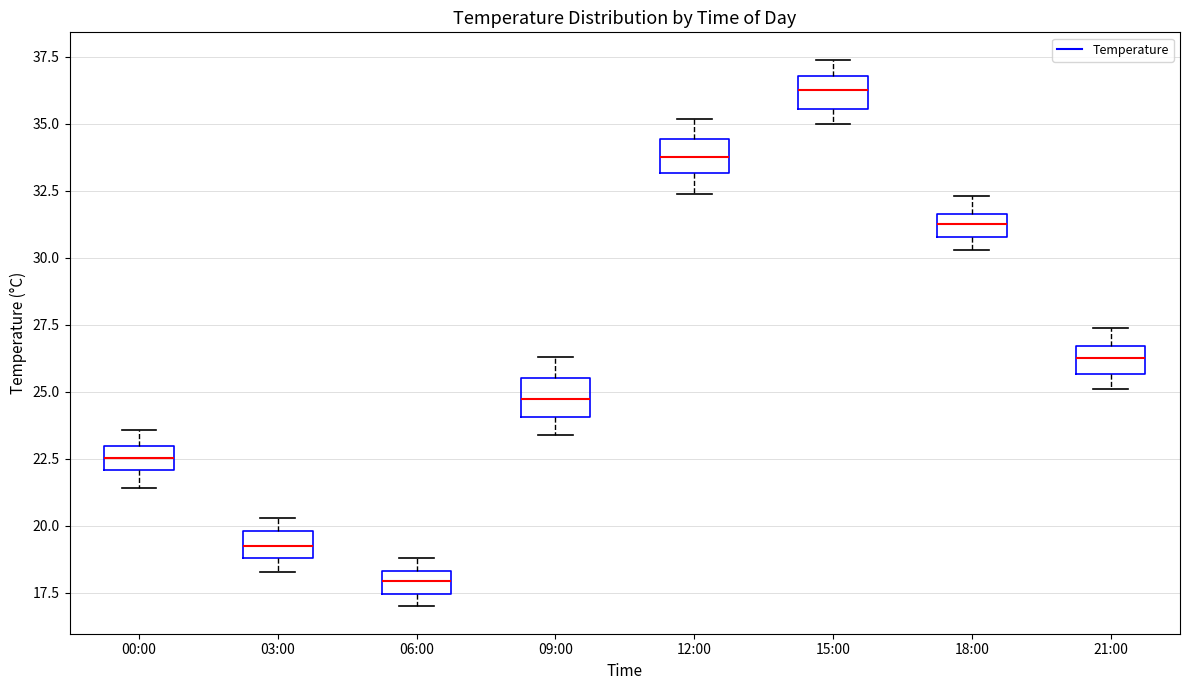

Reading left to right, transcribe this box plot: for each box, give where its median line is, the range the box spans, and where its two whiskers end, as read against the y-axis. The values are not printed on the chart, so give them approximately, as read against the axis.

00:00: median 22.5, box 22.0 to 23.0, whiskers 21.5 to 23.5
03:00: median 19.5, box 19.0 to 20.0, whiskers 18.5 to 20.5
06:00: median 18.0, box 17.5 to 18.5, whiskers 17.0 to 19.0
09:00: median 25.0, box 24.0 to 25.5, whiskers 23.5 to 26.5
12:00: median 34.0, box 33.0 to 34.5, whiskers 32.5 to 35.0
15:00: median 36.5, box 35.5 to 37.0, whiskers 35.0 to 37.5
18:00: median 31.5 (inside the box), box 31.0 to 31.5, whiskers 30.5 to 32.5
21:00: median 26.5 (inside the box), box 25.5 to 26.5, whiskers 25.0 to 27.5